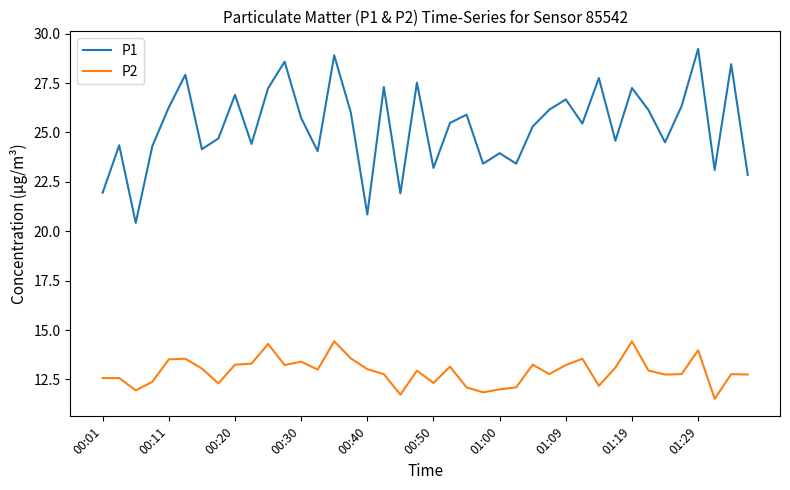

What is the difference between the maximum and minimum values in the P2 series?

2.9